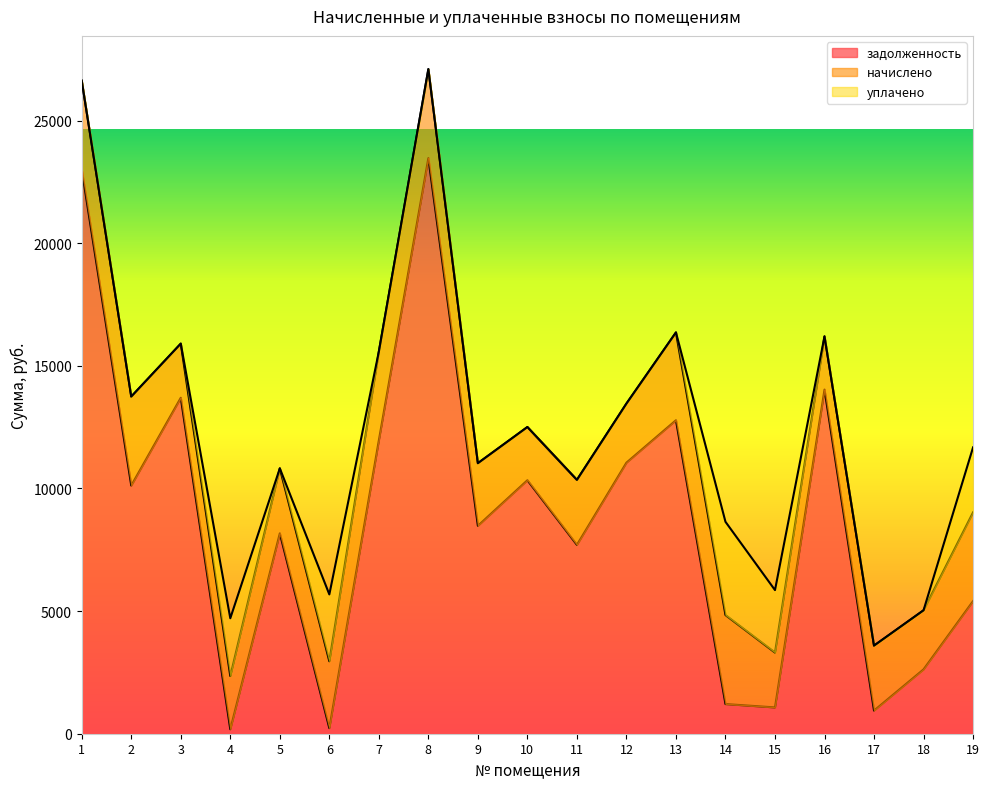

The value of задолженность at 9 is 15062.2. True or false?

False